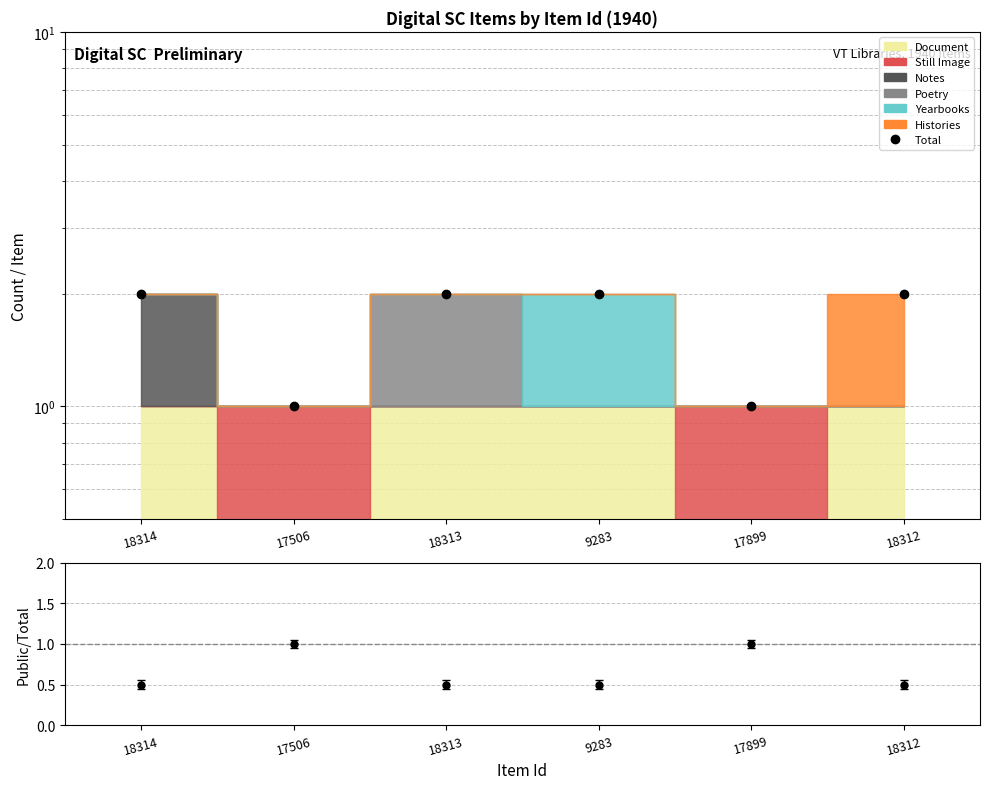

The chart shows a value of 2 at 18314. True or false?

True